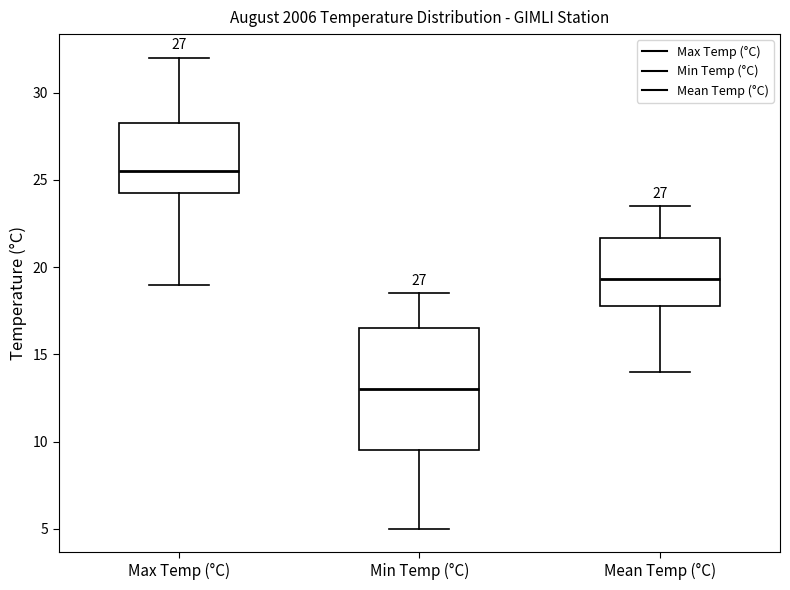

Comparing the boxes themselves (not the whiskers), which one is the tallest?

Min Temp (°C)